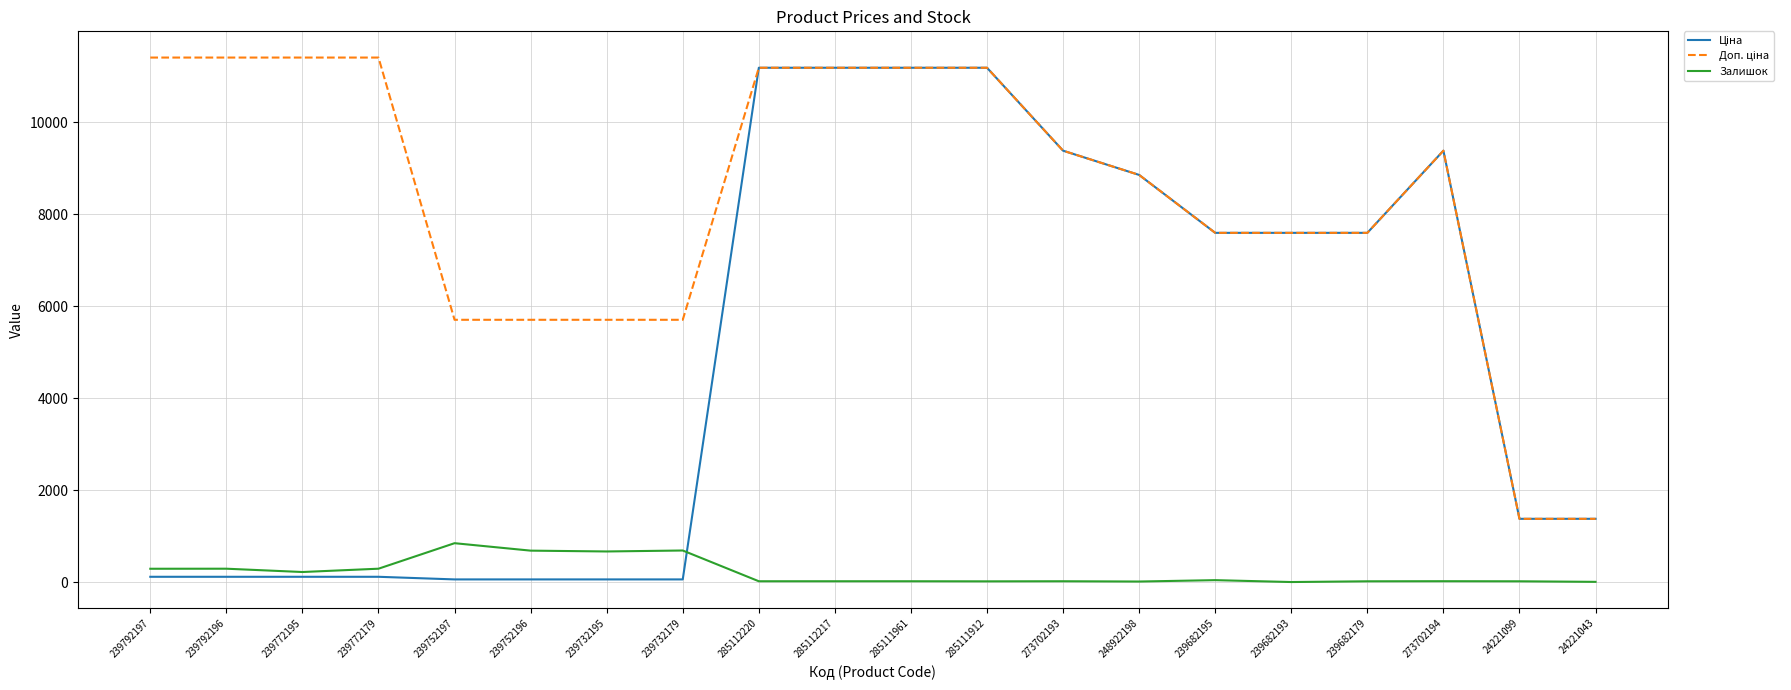

What is the maximum value shown in the chart?

11410.0